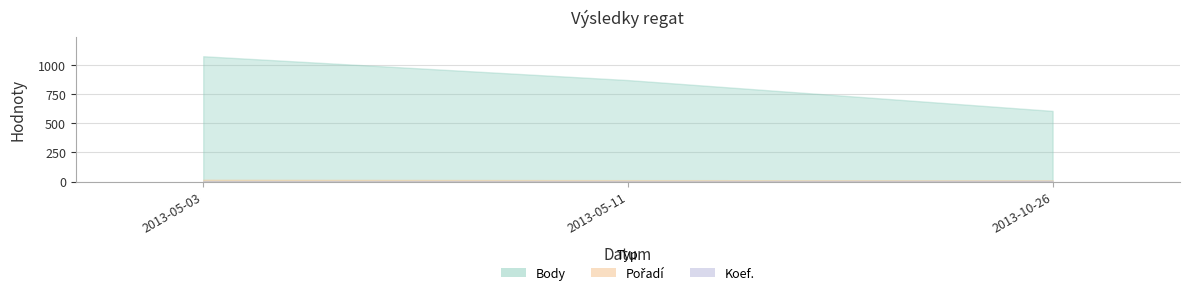

How many values in the Koef. series exceed 4?

1